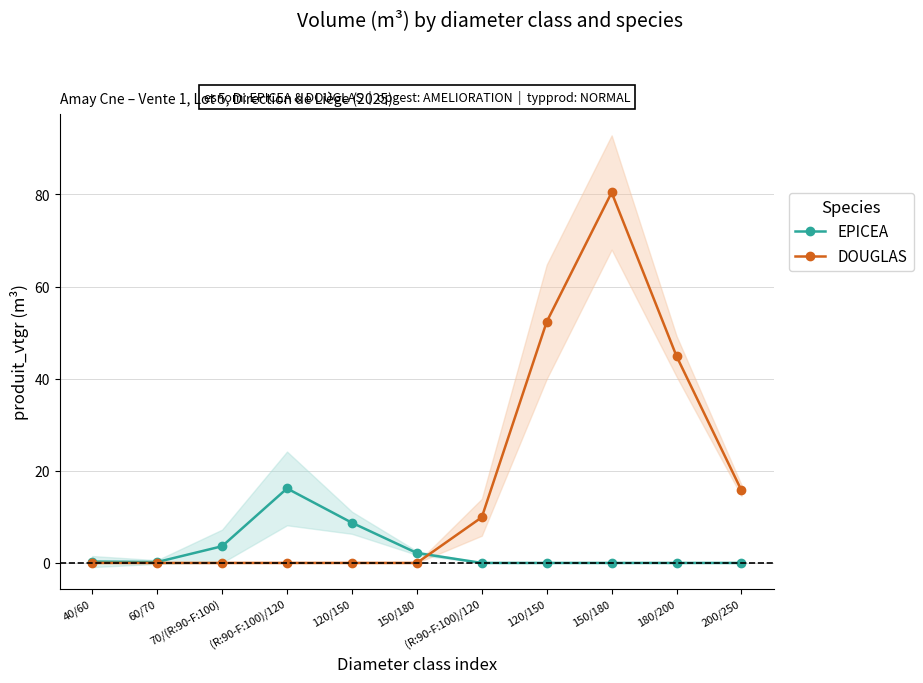

At which label does EPICEA reach its minimum?

(R:90-F:100)/120